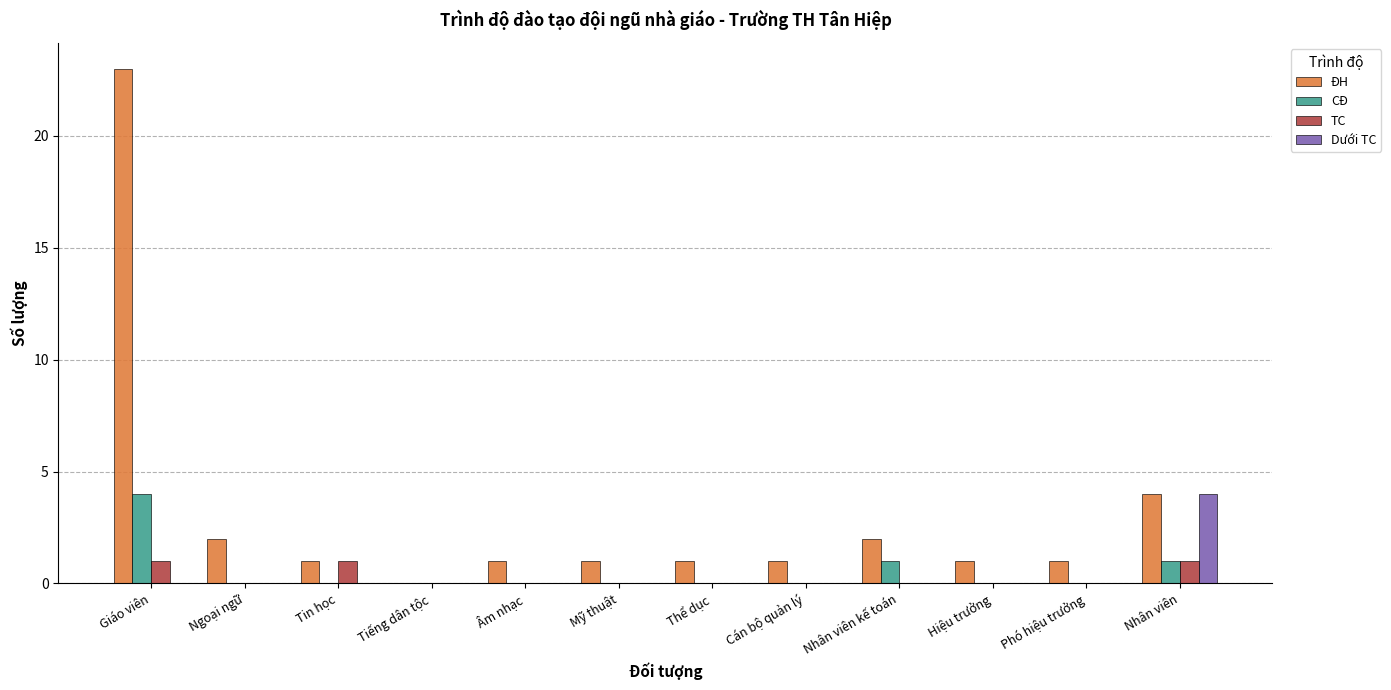

True or false: CĐ has a value of 1 at Nhân viên kế toán.

True